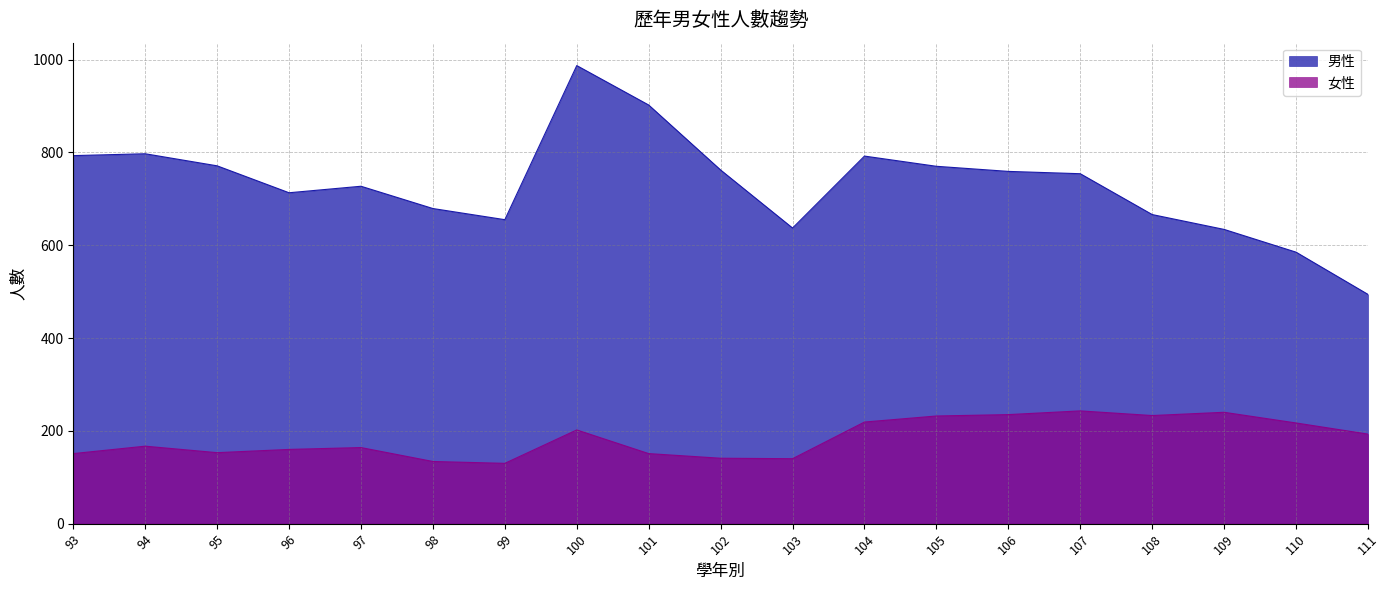

What is the approximate value of 女性 at 98, to the nearest 50?

150